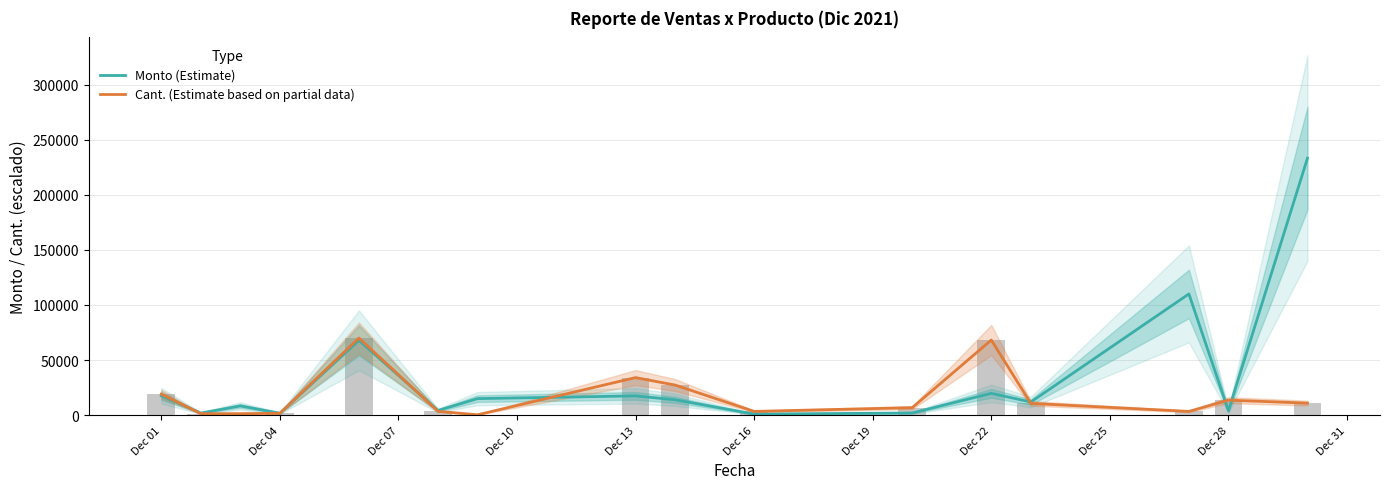

How many values in the Cant. (Estimate based on partial data) series exceed 10703?

8